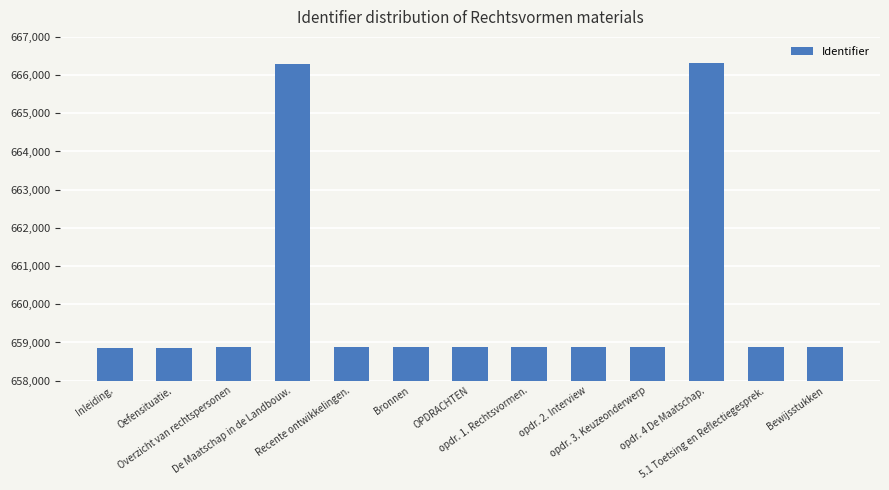

How many bars are there in total?

13